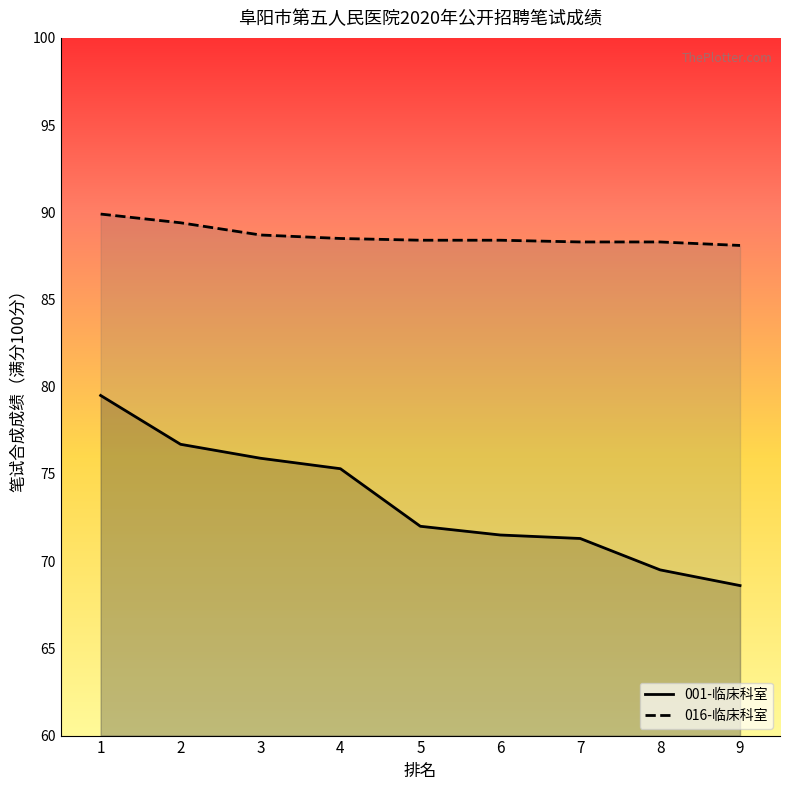

The 001-临床科室 series shows 106.3 at 5. True or false?

False